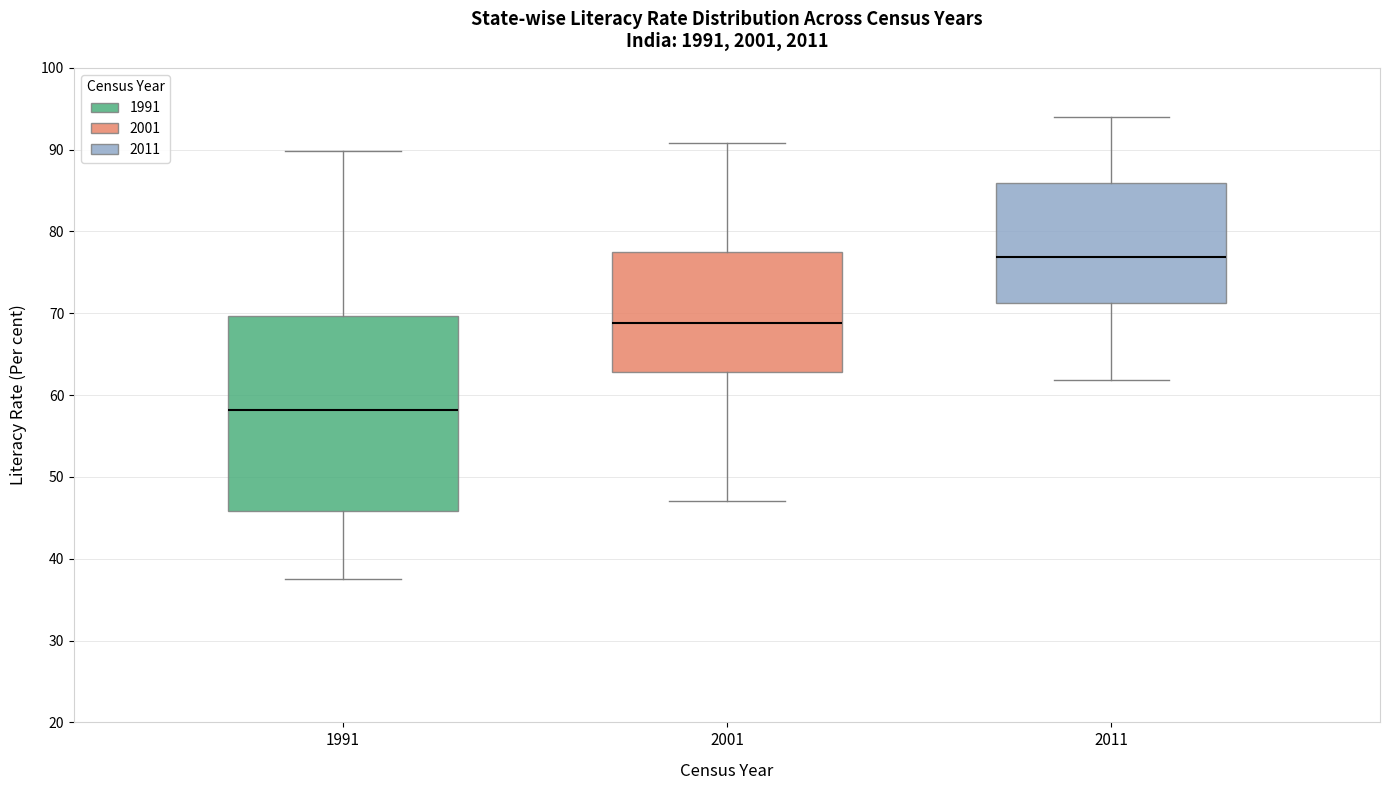

Which box has the lowest median line?

1991